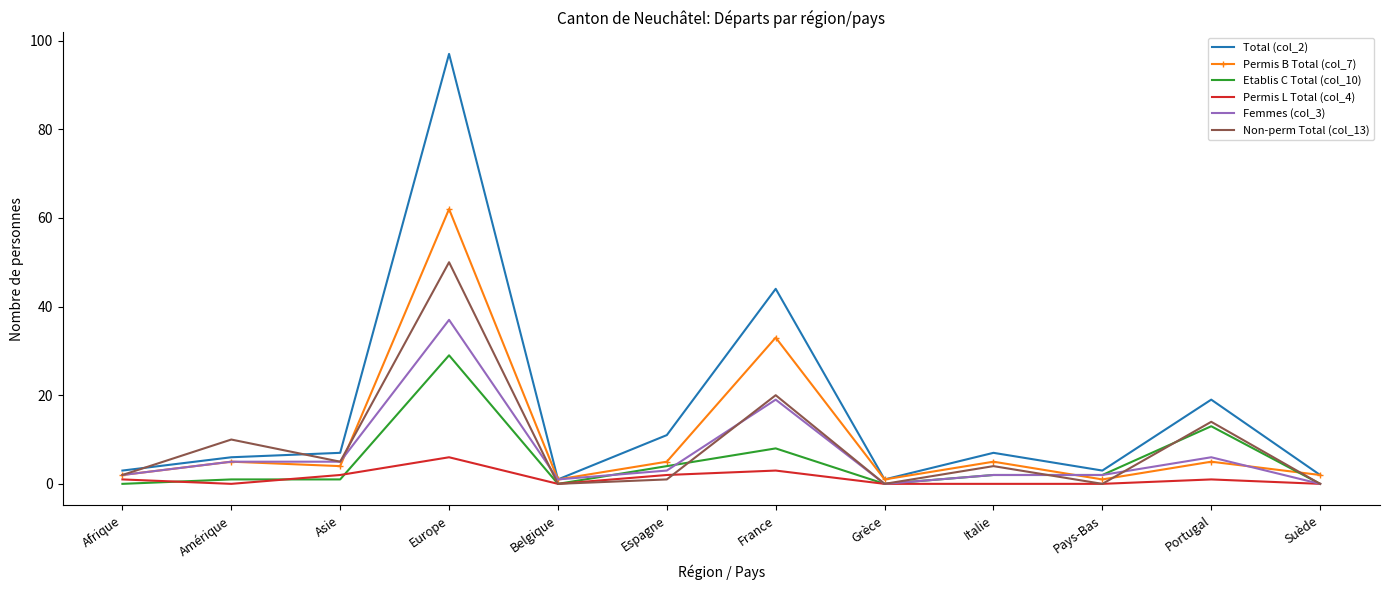

Which series has the largest range (max minus min)?

Total (col_2)